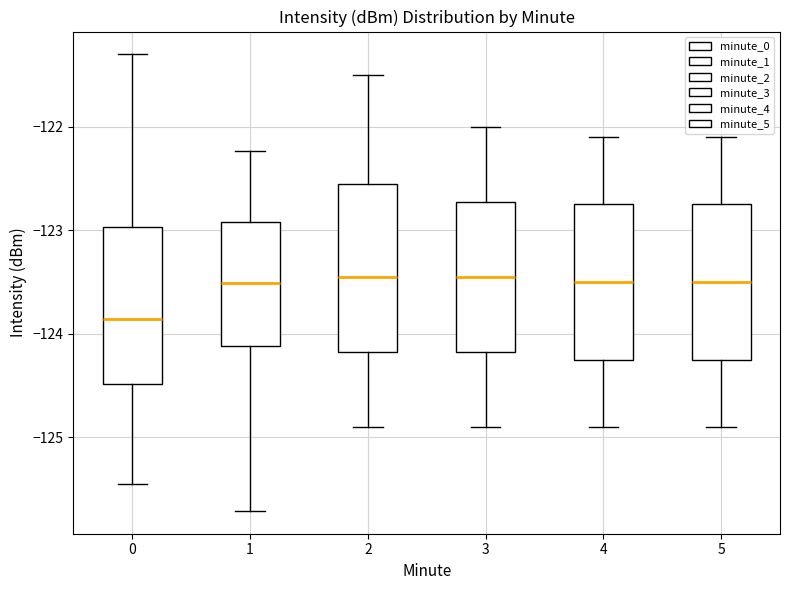

Comparing the boxes themselves (not the whiskers), which one is the tallest?

2